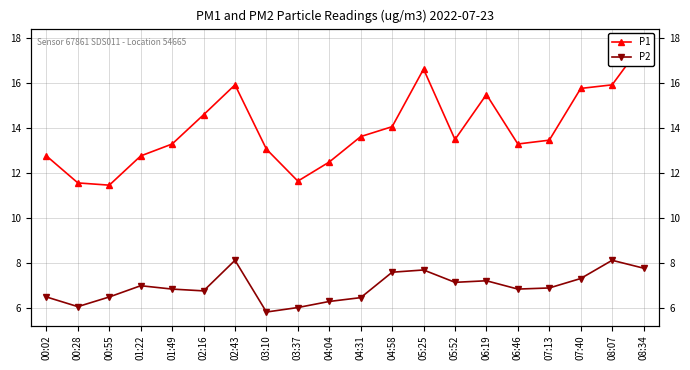

How many interior local peaks does the P1 series have?

3